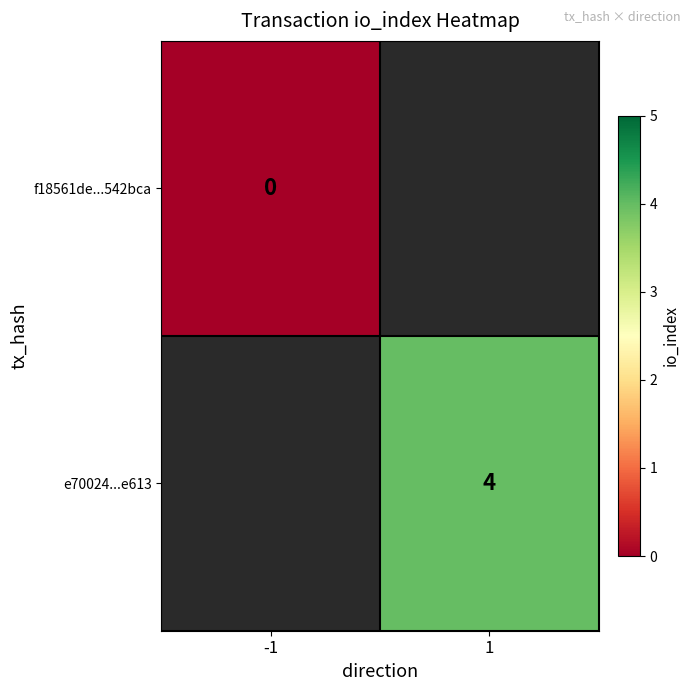

The value of e70024...e613 at 1 is 6. True or false?

False